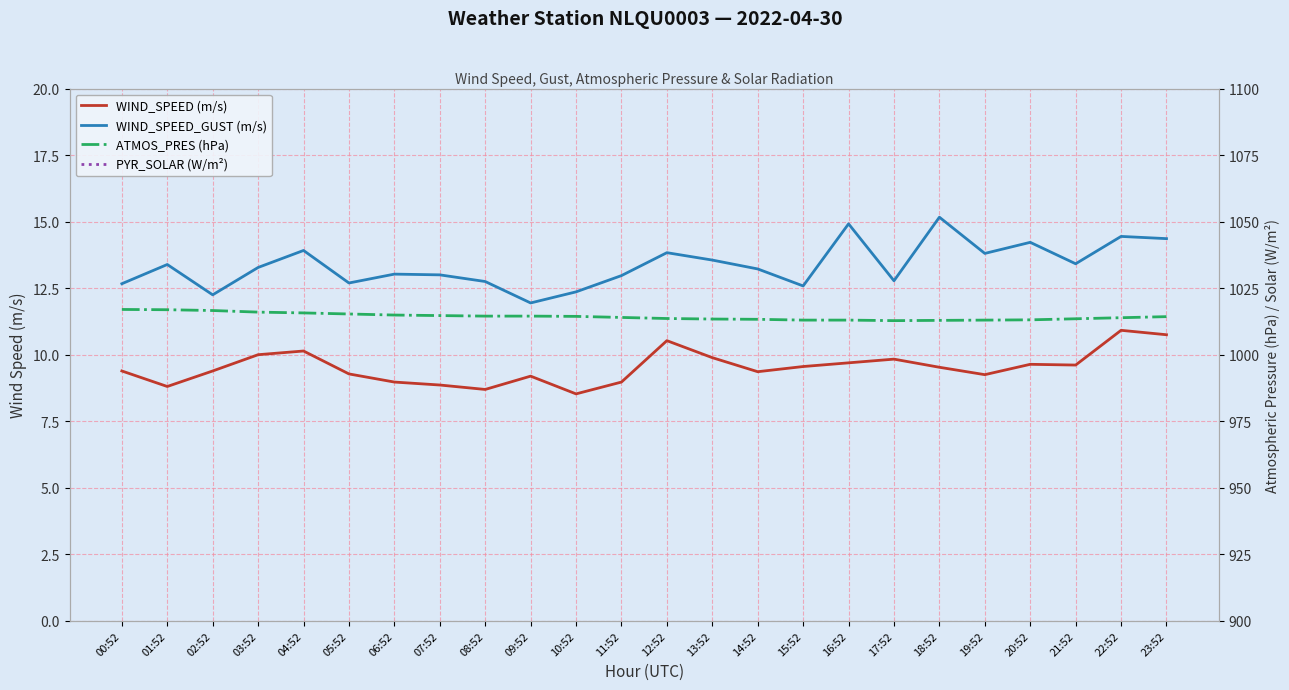

True or false: PYR_SOLAR (W/m²) and ATMOS_PRES (hPa) cross at least once.

False